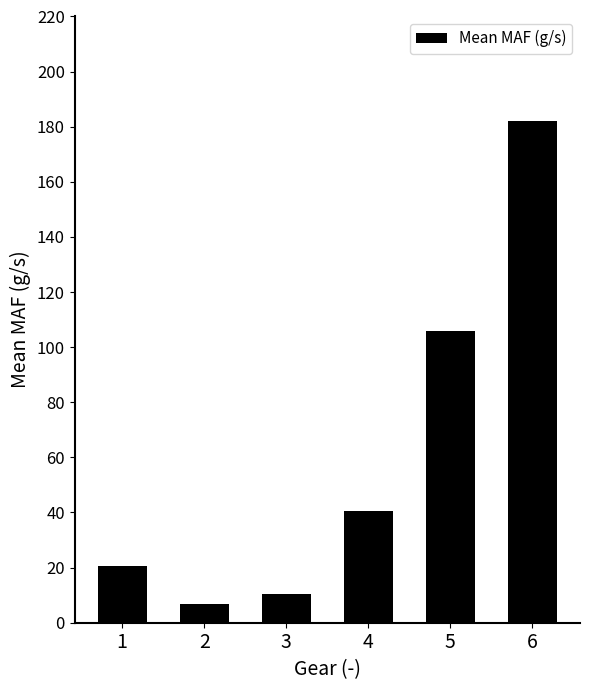

List the labels in order of value, smallest first.

2, 3, 1, 4, 5, 6